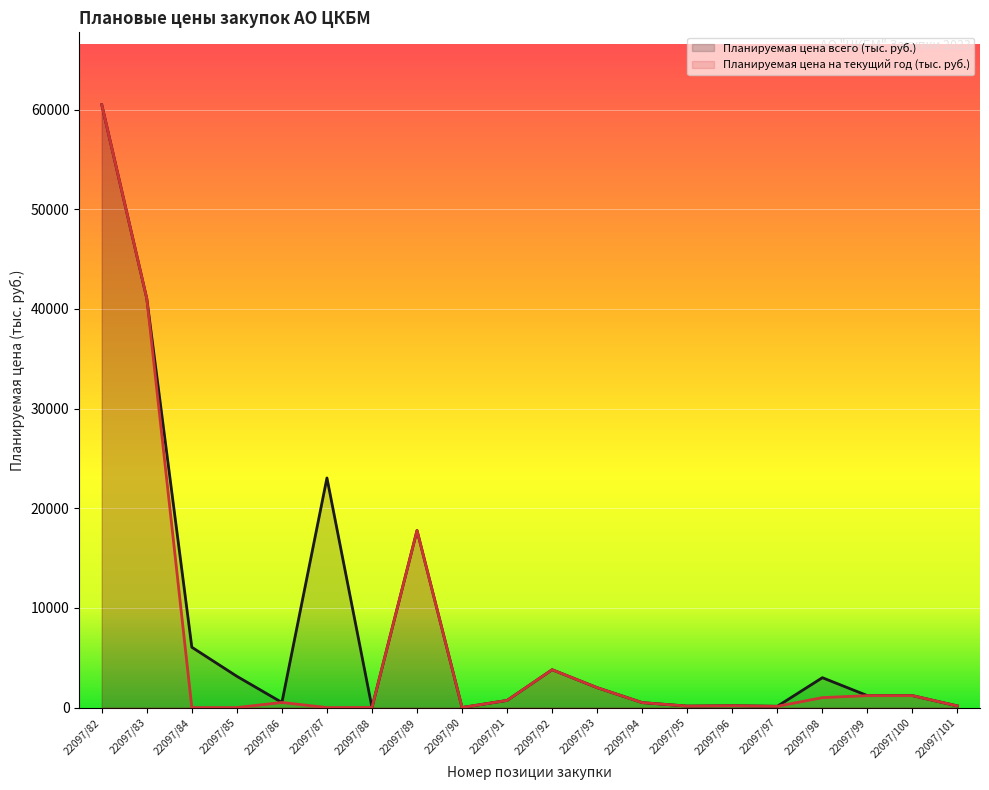

At which label is Планируемая цена всего (тыс. руб.) closest to 30249?

22097/87